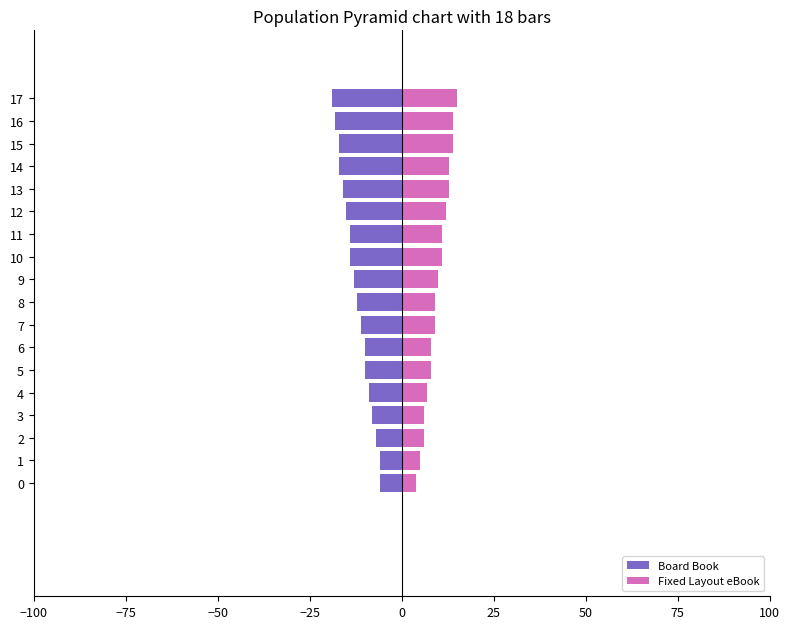

What is the difference between the maximum and minimum values in the Fixed Layout eBook series?

11